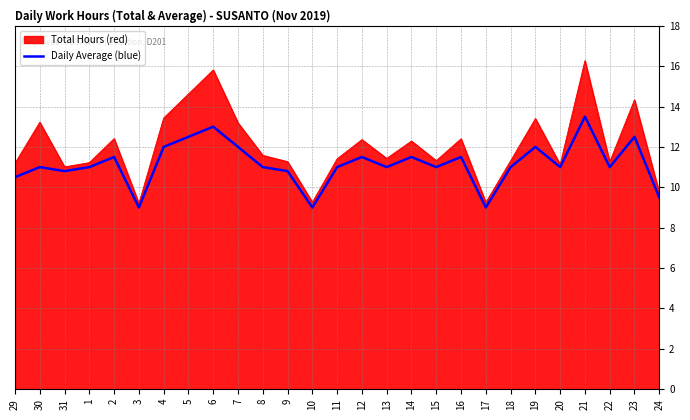

The value of Daily Average (blue) at 15 is 5.5. True or false?

False